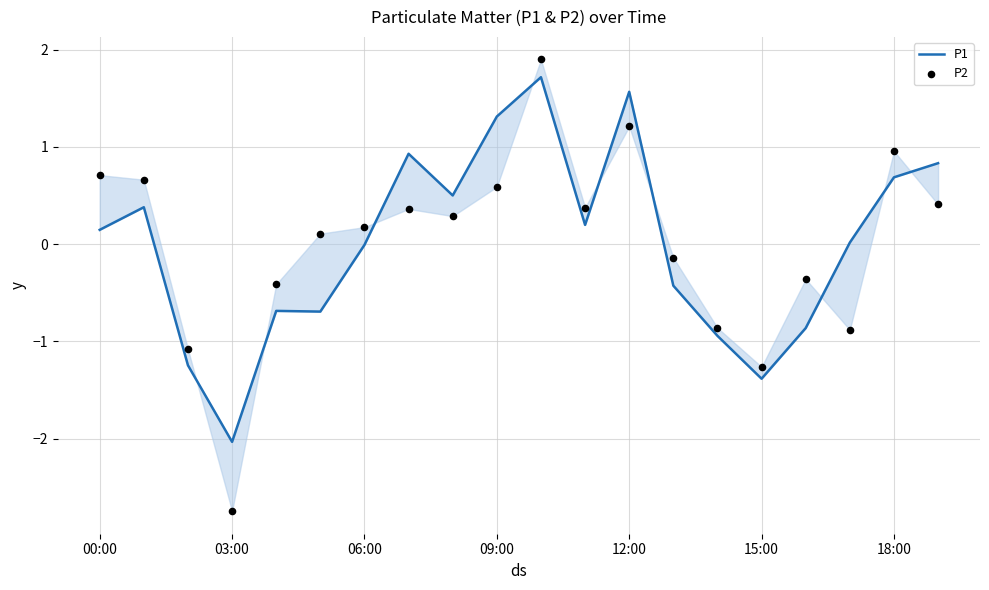

What are all the series names shown in the legend?

P1, P2